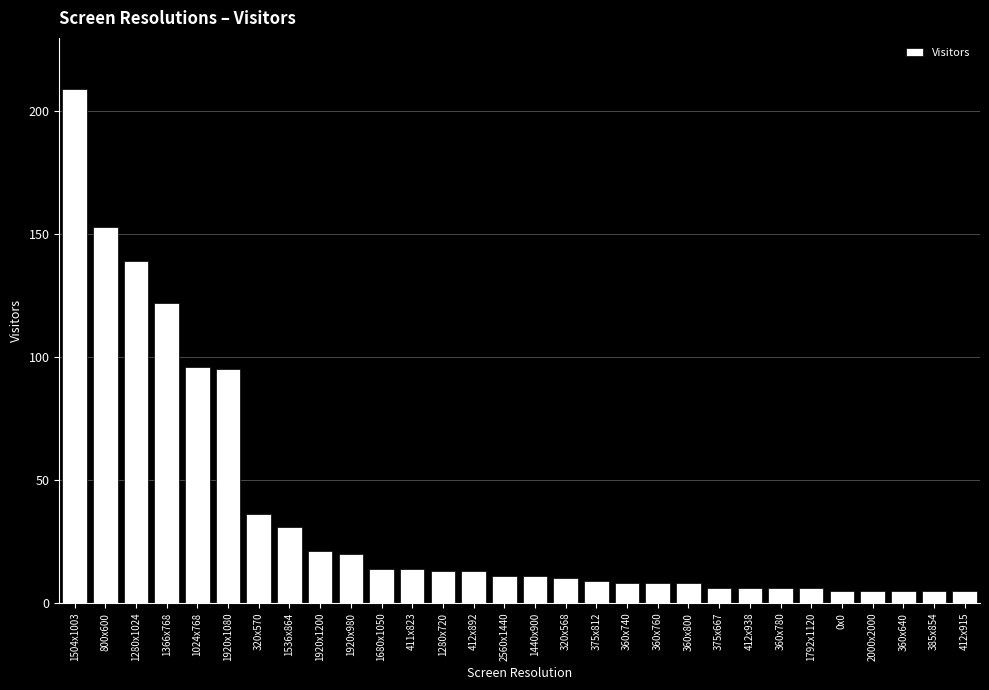

Reading left to right, extract all data points from this chart.

1504x1003=209	800x600=153	1280x1024=139	1366x768=122	1024x768=96	1920x1080=95	320x570=36	1536x864=31	1920x1200=21	1920x980=20	1680x1050=14	411x823=14	1280x720=13	412x892=13	2560x1440=11	1440x900=11	320x568=10	375x812=9	360x740=8	360x760=8	360x800=8	375x667=6	412x938=6	360x780=6	1792x1120=6	0x0=5	2000x2000=5	360x640=5	385x854=5	412x915=5